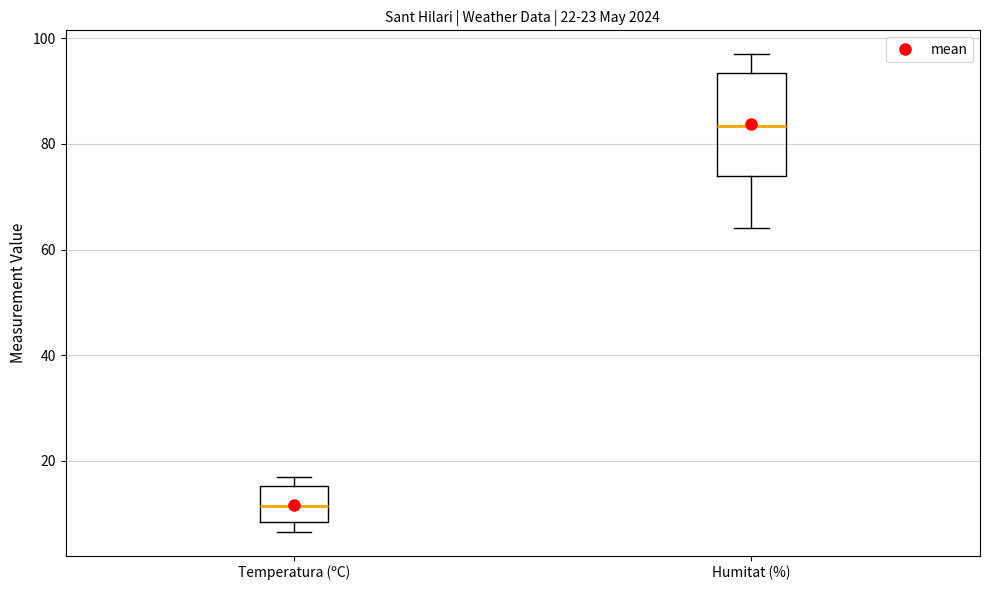

Which box is the tallest, from its lower edge to its upper edge?

Humitat (%)